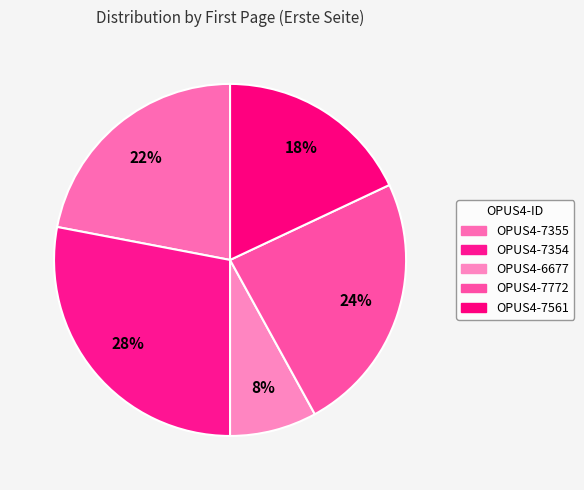

The OPUS4-7772 slice represents 24% of the pie. True or false?

True